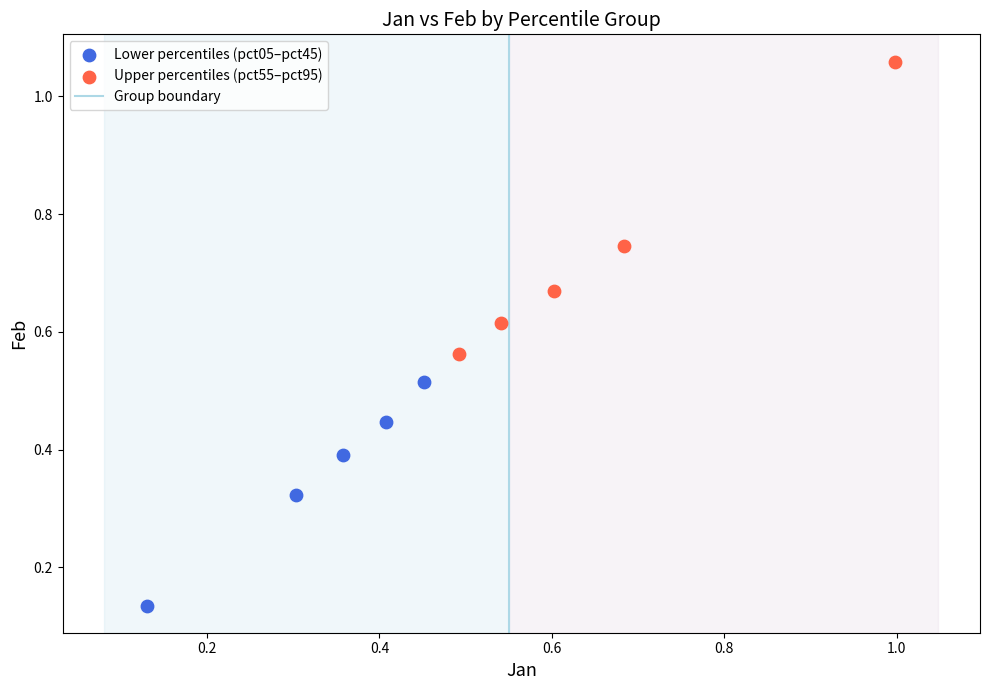

Which series reaches the maximum Y coordinate?

Upper percentiles (pct55–pct95)